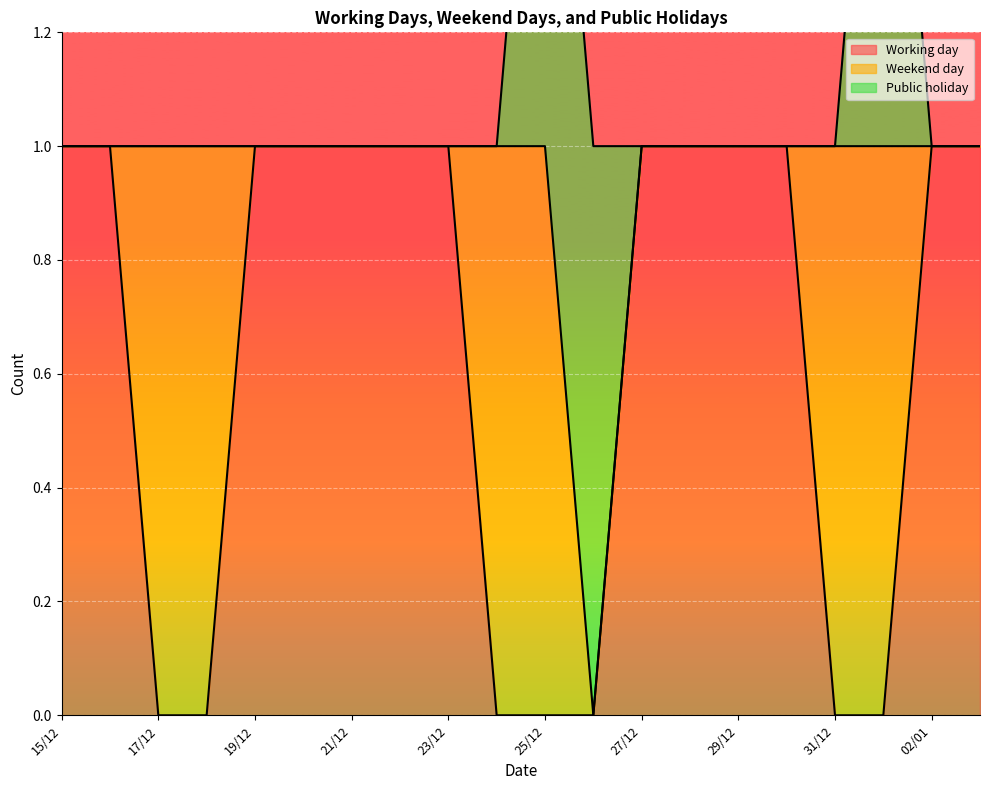

At which label does Working day reach its peak?

15/12